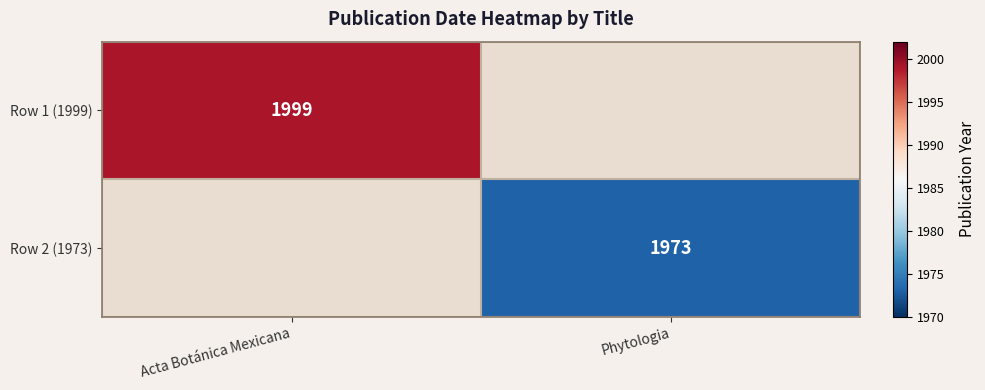

What is the minimum value shown in the chart?

1973.0